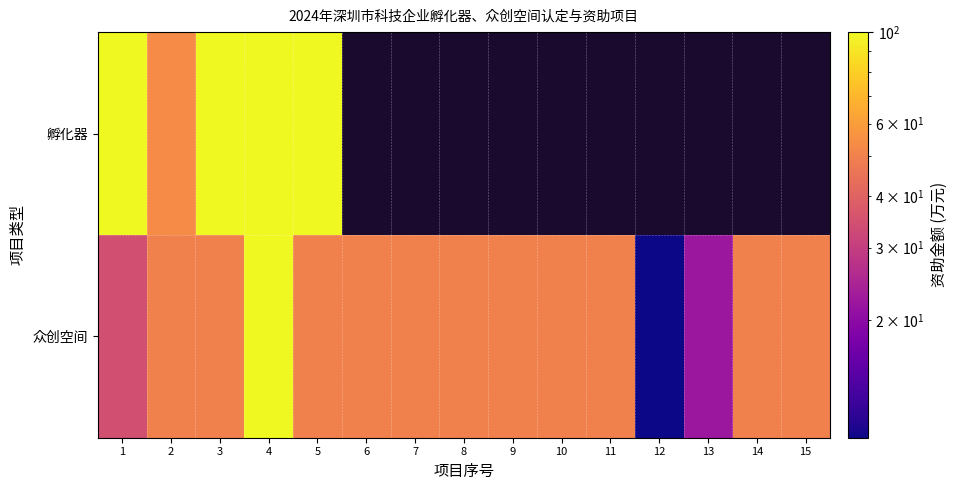

List the series in order of their peak value, lowest first.

孵化器, 众创空间